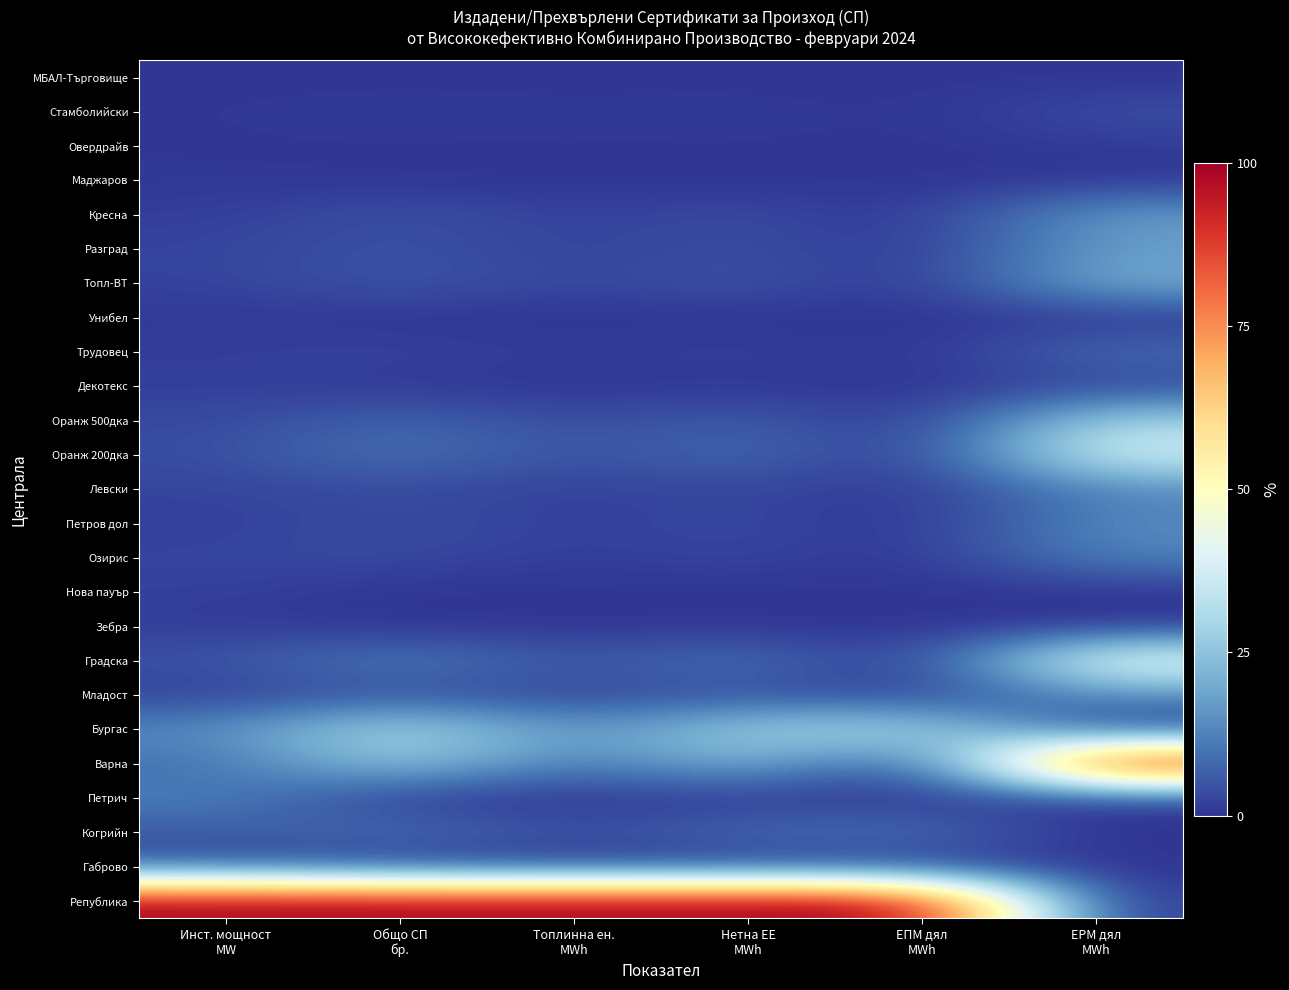

Reading right to left, transcribe all the data shown in this chart.

МБАЛ-Търговище: ЕРМ дял
MWh=0.0	ЕПМ дял
MWh=0.0	Нетна ЕЕ
MWh=0.0	Топлинна ен.
MWh=0.0	Общо СП
бр.=0.0	Инст. мощност
MW=0.0
Стамболийски: ЕРМ дял
MWh=0.0	ЕПМ дял
MWh=0.0	Нетна ЕЕ
MWh=0.0	Топлинна ен.
MWh=0.0	Общо СП
бр.=0.0	Инст. мощност
MW=0.0
Овердрайв: ЕРМ дял
MWh=0.0	ЕПМ дял
MWh=0.0	Нетна ЕЕ
MWh=0.0	Топлинна ен.
MWh=0.0	Общо СП
бр.=0.0	Инст. мощност
MW=0.0
Маджаров: ЕРМ дял
MWh=0.0	ЕПМ дял
MWh=0.0	Нетна ЕЕ
MWh=0.0	Топлинна ен.
MWh=0.0	Общо СП
бр.=0.0	Инст. мощност
MW=0.0
Кресна: ЕРМ дял
MWh=0.2	ЕПМ дял
MWh=0.0	Нетна ЕЕ
MWh=0.0	Топлинна ен.
MWh=0.0	Общо СП
бр.=0.0	Инст. мощност
MW=0.0
Разград: ЕРМ дял
MWh=0.2	ЕПМ дял
MWh=0.0	Нетна ЕЕ
MWh=0.0	Топлинна ен.
MWh=0.0	Общо СП
бр.=0.0	Инст. мощност
MW=0.0
Топл-ВТ: ЕРМ дял
MWh=0.2	ЕПМ дял
MWh=0.0	Нетна ЕЕ
MWh=0.1	Топлинна ен.
MWh=0.0	Общо СП
бр.=0.1	Инст. мощност
MW=0.0
Унибел: ЕРМ дял
MWh=0.0	ЕПМ дял
MWh=0.0	Нетна ЕЕ
MWh=0.0	Топлинна ен.
MWh=0.0	Общо СП
бр.=0.0	Инст. мощност
MW=0.0
Трудовец: ЕРМ дял
MWh=0.1	ЕПМ дял
MWh=0.0	Нетна ЕЕ
MWh=0.0	Топлинна ен.
MWh=0.0	Общо СП
бр.=0.0	Инст. мощност
MW=0.0
Декотекс: ЕРМ дял
MWh=0.0	ЕПМ дял
MWh=0.0	Нетна ЕЕ
MWh=0.0	Топлинна ен.
MWh=0.0	Общо СП
бр.=0.0	Инст. мощност
MW=0.0
Оранж 500дка: ЕРМ дял
MWh=0.3	ЕПМ дял
MWh=0.0	Нетна ЕЕ
MWh=0.1	Топлинна ен.
MWh=0.0	Общо СП
бр.=0.1	Инст. мощност
MW=0.0
Оранж 200дка: ЕРМ дял
MWh=0.4	ЕПМ дял
MWh=0.0	Нетна ЕЕ
MWh=0.1	Топлинна ен.
MWh=0.0	Общо СП
бр.=0.1	Инст. мощност
MW=0.0
Левски: ЕРМ дял
MWh=0.1	ЕПМ дял
MWh=0.0	Нетна ЕЕ
MWh=0.0	Топлинна ен.
MWh=0.0	Общо СП
бр.=0.0	Инст. мощност
MW=0.0
Петров дол: ЕРМ дял
MWh=0.1	ЕПМ дял
MWh=0.0	Нетна ЕЕ
MWh=0.0	Топлинна ен.
MWh=0.0	Общо СП
бр.=0.0	Инст. мощност
MW=0.0
Озирис: ЕРМ дял
MWh=0.1	ЕПМ дял
MWh=0.0	Нетна ЕЕ
MWh=0.0	Топлинна ен.
MWh=0.0	Общо СП
бр.=0.0	Инст. мощност
MW=0.0
Нова пауър: ЕРМ дял
MWh=0.0	ЕПМ дял
MWh=0.0	Нетна ЕЕ
MWh=0.0	Топлинна ен.
MWh=0.0	Общо СП
бр.=0.0	Инст. мощност
MW=0.0
Зебра: ЕРМ дял
MWh=0.0	ЕПМ дял
MWh=0.0	Нетна ЕЕ
MWh=0.0	Топлинна ен.
MWh=0.0	Общо СП
бр.=0.0	Инст. мощност
MW=0.0
Градска: ЕРМ дял
MWh=0.5	ЕПМ дял
MWh=0.0	Нетна ЕЕ
MWh=0.1	Топлинна ен.
MWh=0.1	Общо СП
бр.=0.1	Инст. мощност
MW=0.0
Младост: ЕРМ дял
MWh=0.1	ЕПМ дял
MWh=0.0	Нетна ЕЕ
MWh=0.0	Топлинна ен.
MWh=0.0	Общо СП
бр.=0.0	Инст. мощност
MW=0.0
Бургас: ЕРМ дял
MWh=0.0	ЕПМ дял
MWh=0.3	Нетна ЕЕ
MWh=0.3	Топлинна ен.
MWh=0.1	Общо СП
бр.=0.3	Инст. мощност
MW=0.1
Варна: ЕРМ дял
MWh=1.0	ЕПМ дял
MWh=0.0	Нетна ЕЕ
MWh=0.2	Топлинна ен.
MWh=0.1	Общо СП
бр.=0.3	Инст. мощност
MW=0.1
Петрич: ЕРМ дял
MWh=0.0	ЕПМ дял
MWh=0.0	Нетна ЕЕ
MWh=0.0	Топлинна ен.
MWh=0.0	Общо СП
бр.=0.0	Инст. мощност
MW=0.1
Когрийн: ЕРМ дял
MWh=0.0	ЕПМ дял
MWh=0.1	Нетна ЕЕ
MWh=0.1	Топлинна ен.
MWh=0.0	Общо СП
бр.=0.1	Инст. мощност
MW=0.1
Габрово: ЕРМ дял
MWh=0.0	ЕПМ дял
MWh=0.0	Нетна ЕЕ
MWh=0.0	Топлинна ен.
MWh=0.0	Общо СП
бр.=0.0	Инст. мощност
MW=0.0
Република: ЕРМ дял
MWh=0.0	ЕПМ дял
MWh=1.0	Нетна ЕЕ
MWh=1.0	Топлинна ен.
MWh=1.0	Общо СП
бр.=1.0	Инст. мощност
MW=1.0